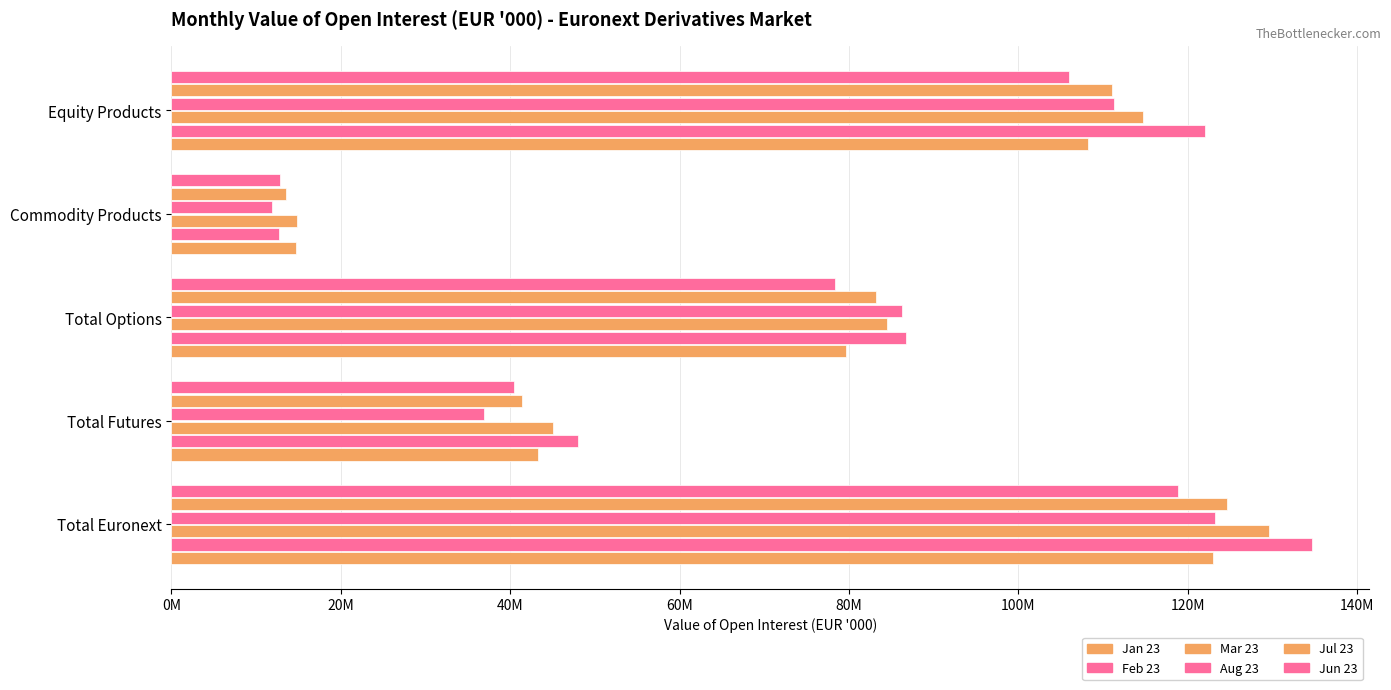

What position from the left is Total Euronext?

1